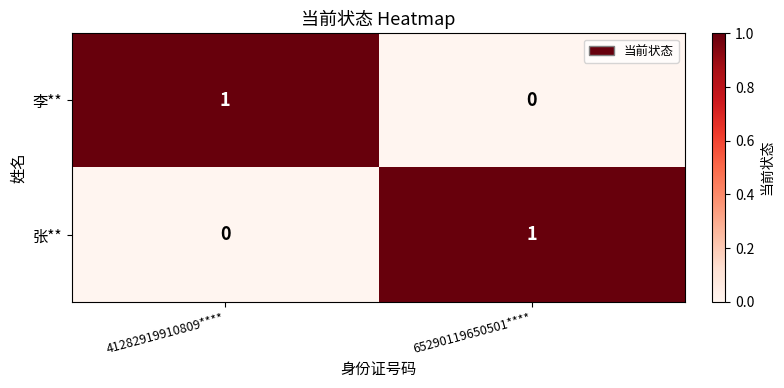

How many data points does each series have?

2